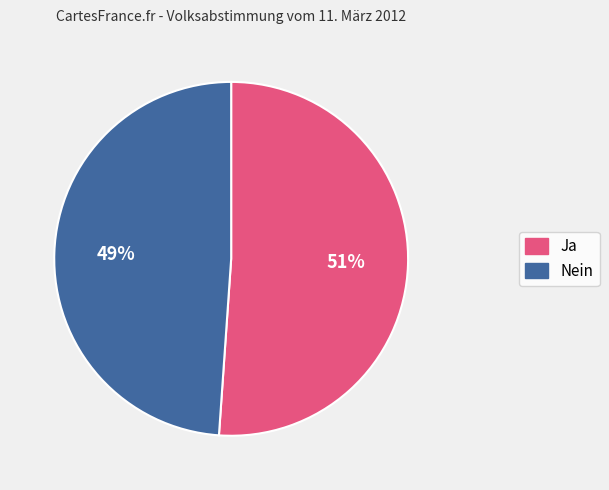

What is the ratio of the value at Nein to the value at Ja?

1.0